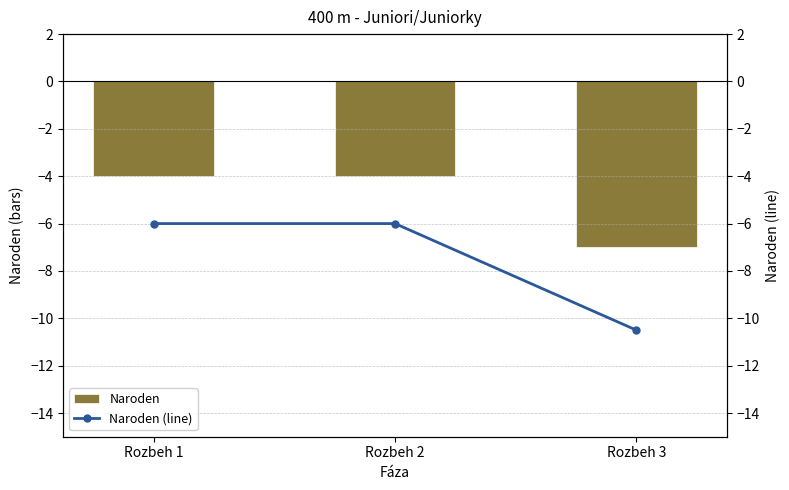

At which category is the sum across all series the highest?

Rozbeh 1